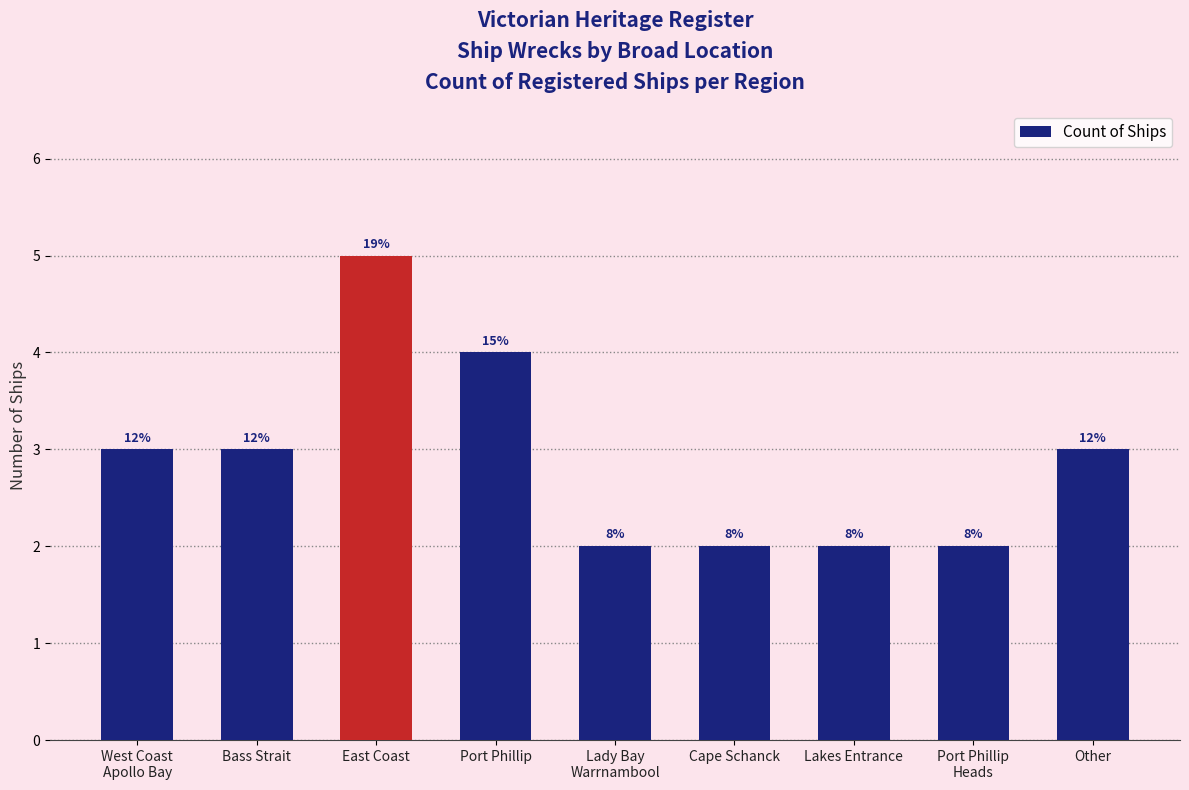

Is it true that the value at Lady Bay
Warrnambool is 2?

True